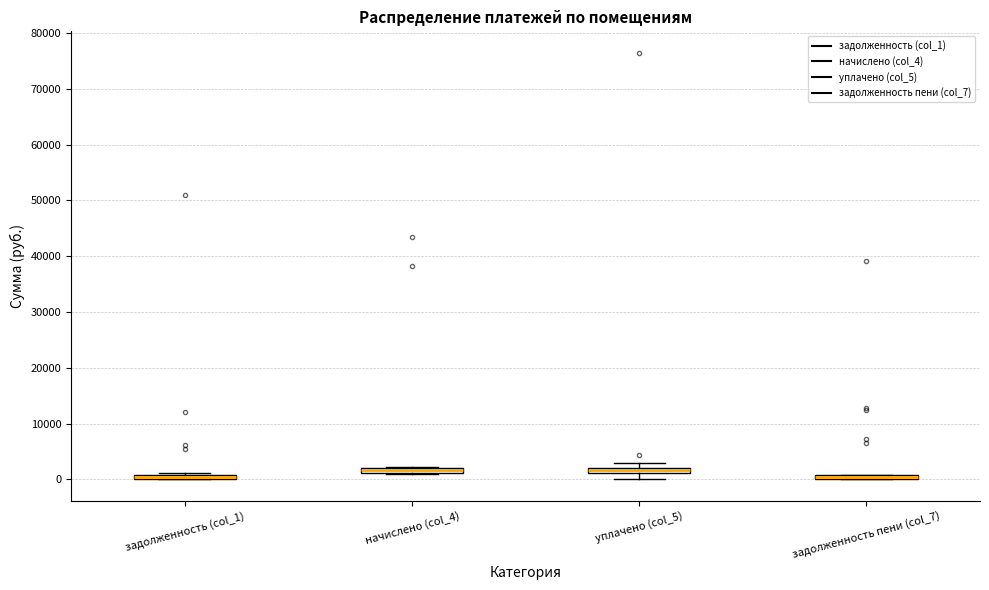

Where does the lower whisker of the box for уплачено (col_5) end on the y-axis? The values are not printed on the chart, so give them approximately, as read against the axis.

0